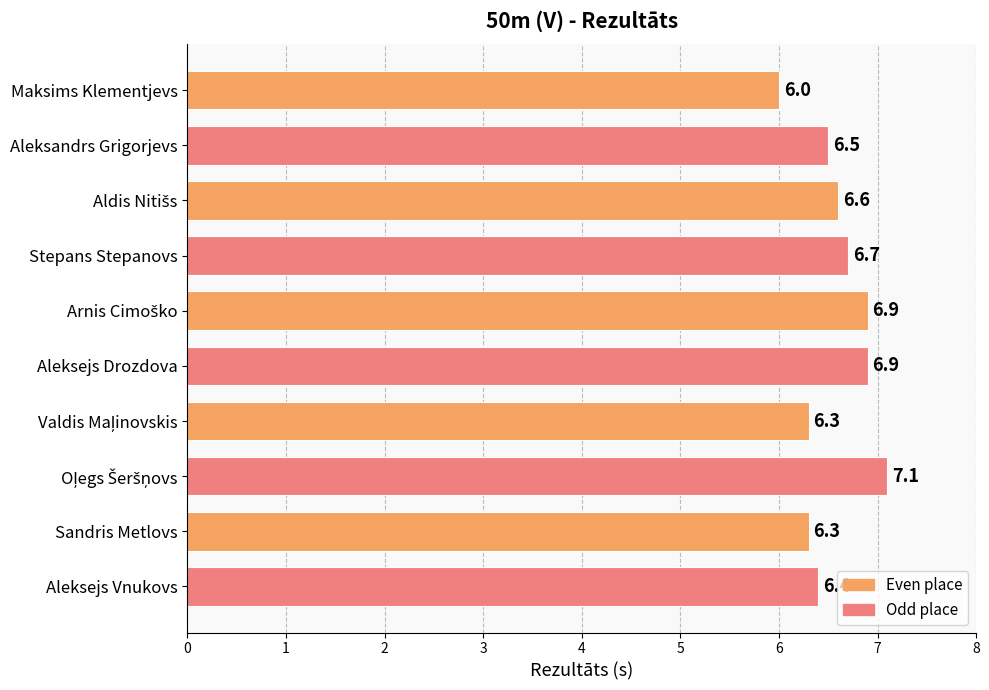

What is the sum of all values?

65.7